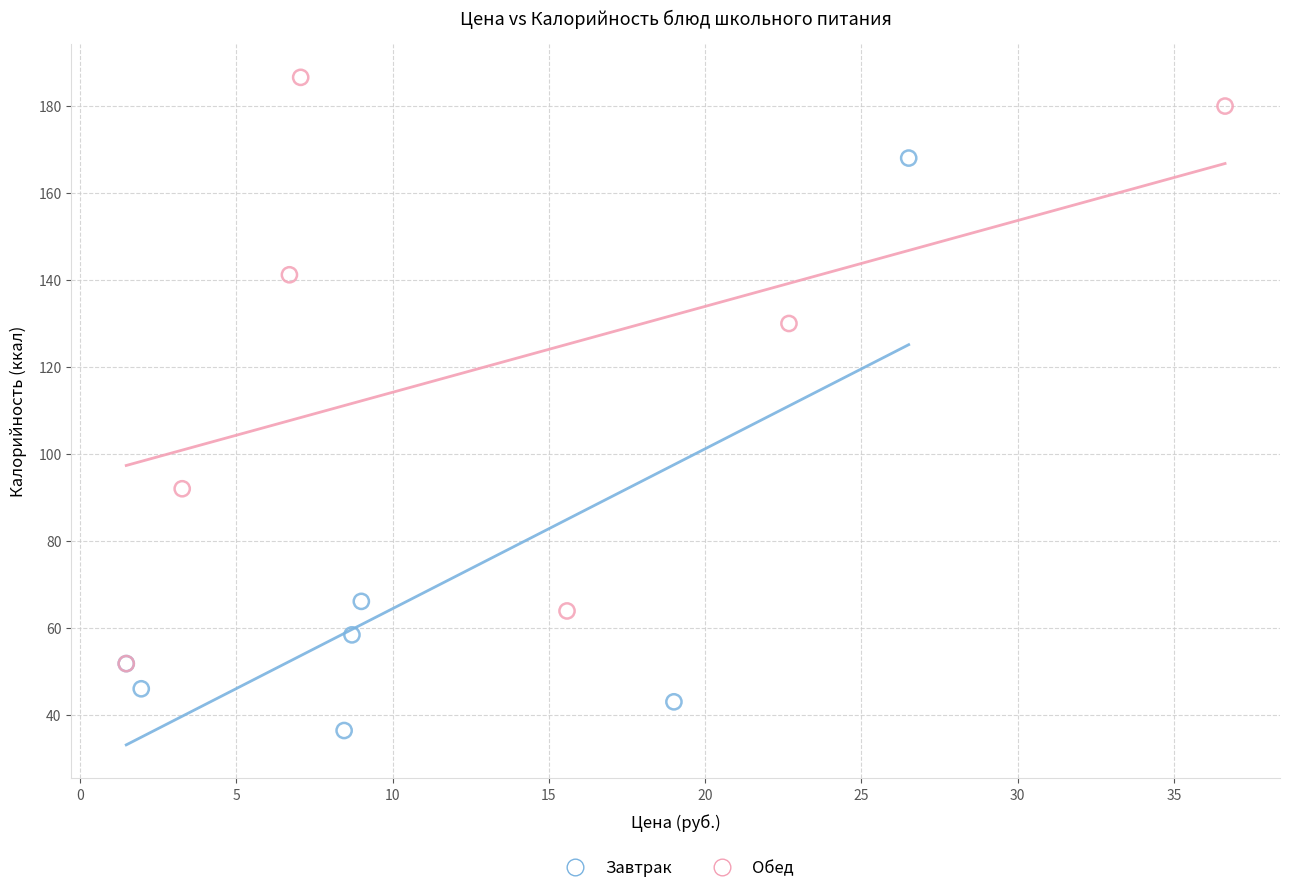

What are all the series names shown in the legend?

Завтрак, Обед